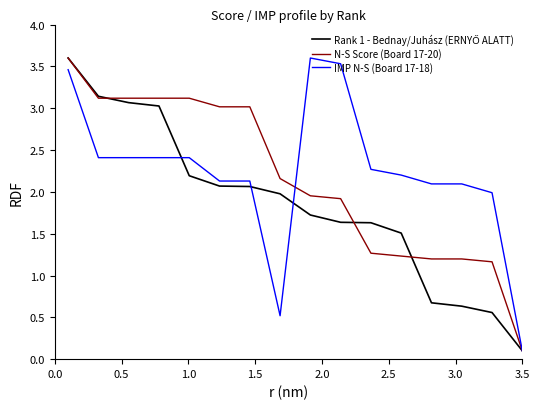

Reading right to left, list all the values displayed in this chart.

Rank 1 - Bednay/Juhász (ERNYŐ ALATT): 0.1	0.6	0.6	0.7	1.5	1.6	1.6	1.7	2.0	2.1	2.1	2.2	3.0	3.1	3.1	3.6
N-S Score (Board 17-20): 0.1	1.2	1.2	1.2	1.2	1.3	1.9	2.0	2.2	3.0	3.0	3.1	3.1	3.1	3.1	3.6
IMP N-S (Board 17-18): 0.1	2.0	2.1	2.1	2.2	2.3	3.5	3.6	0.5	2.1	2.1	2.4	2.4	2.4	2.4	3.5